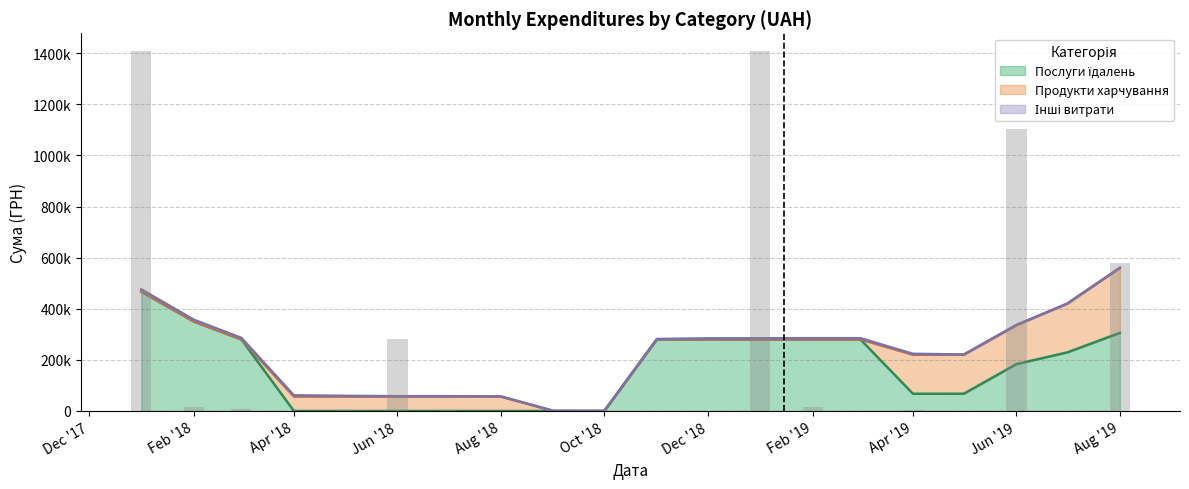

Does the chart contain stacked bars?

No